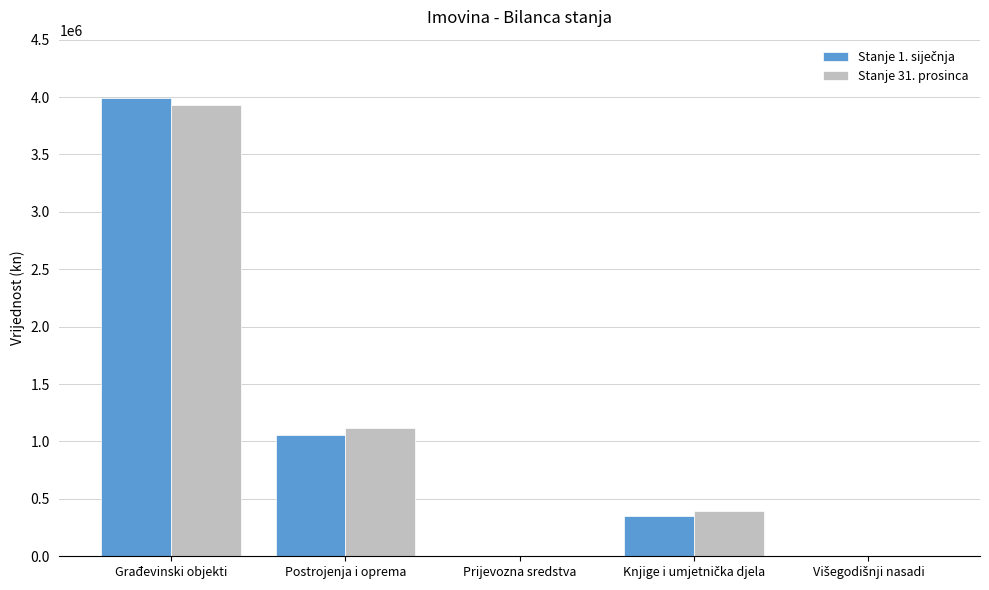

The Stanje 31. prosinca series shows 1121061.5 at Postrojenja i oprema. True or false?

True